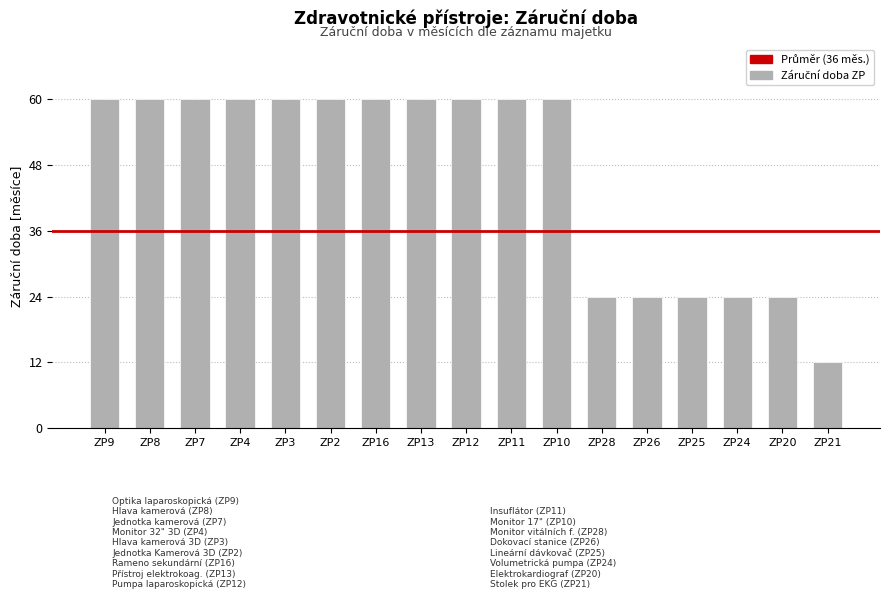

The chart shows a value of 91 at ZP16. True or false?

False